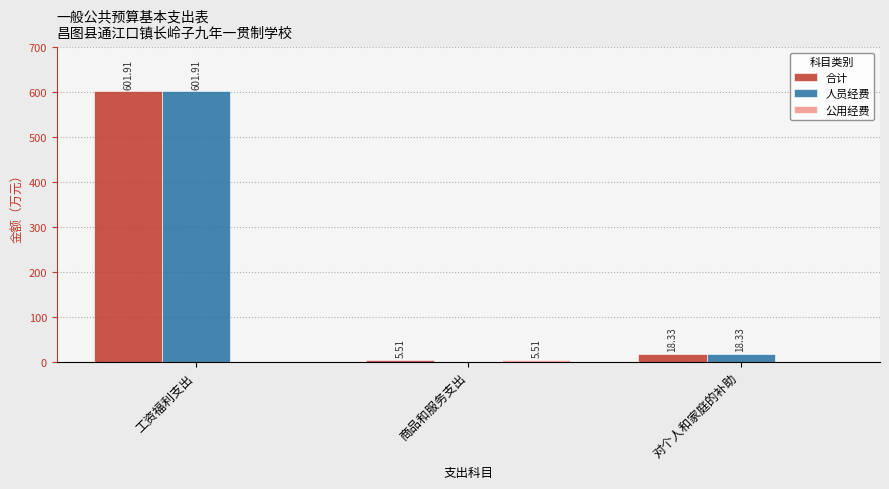

What is the total value across all series at 工资福利支出?

1203.8